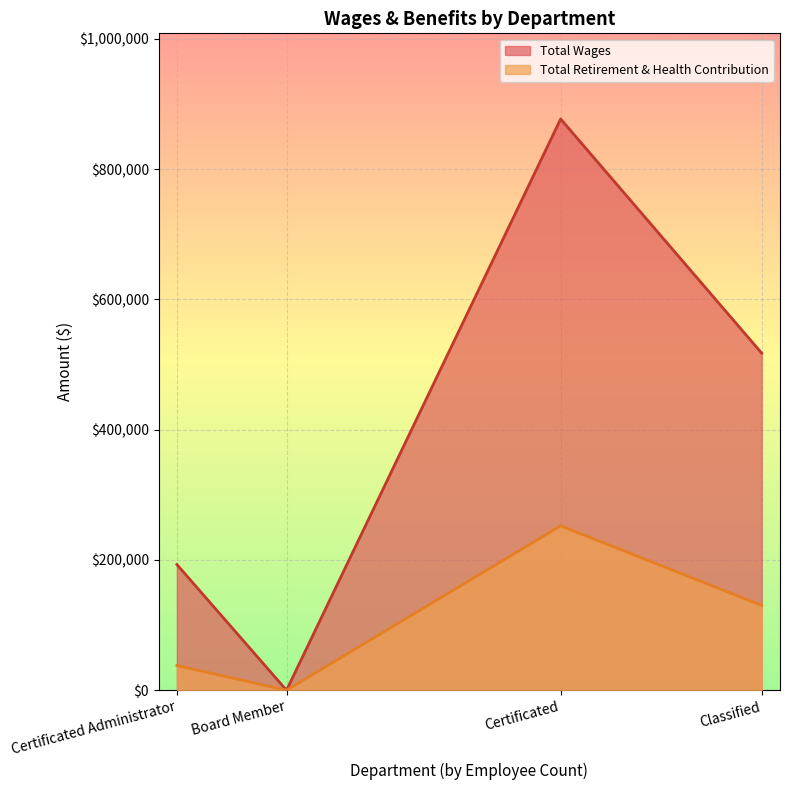

In Total Wages, how many points are lower than both neighbors (excluding endpoints)?

1